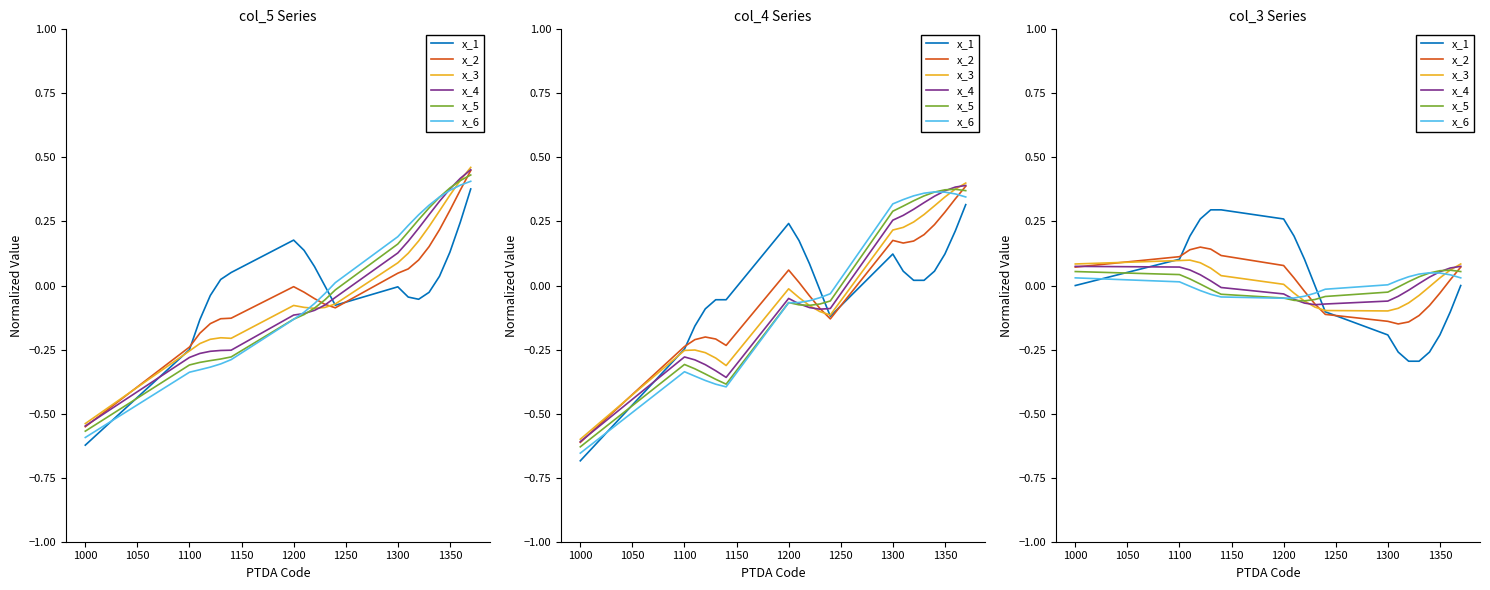

How many times do x_1 and x_6 cross each other?

2